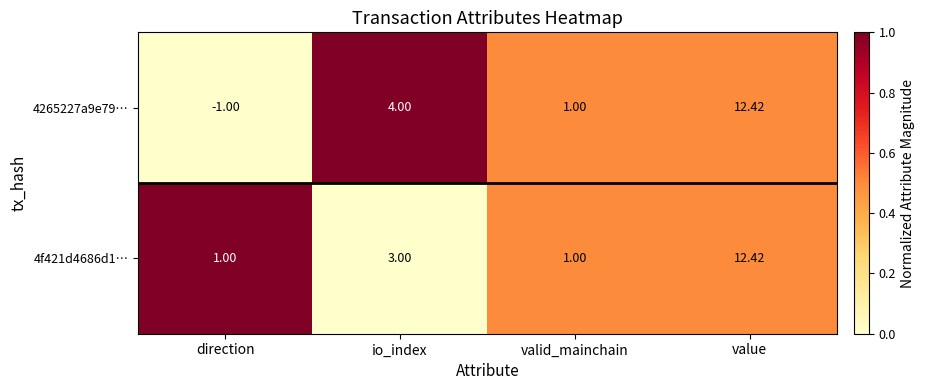

Between direction and value, which series saw the biggest shift?

4265227a9e79…